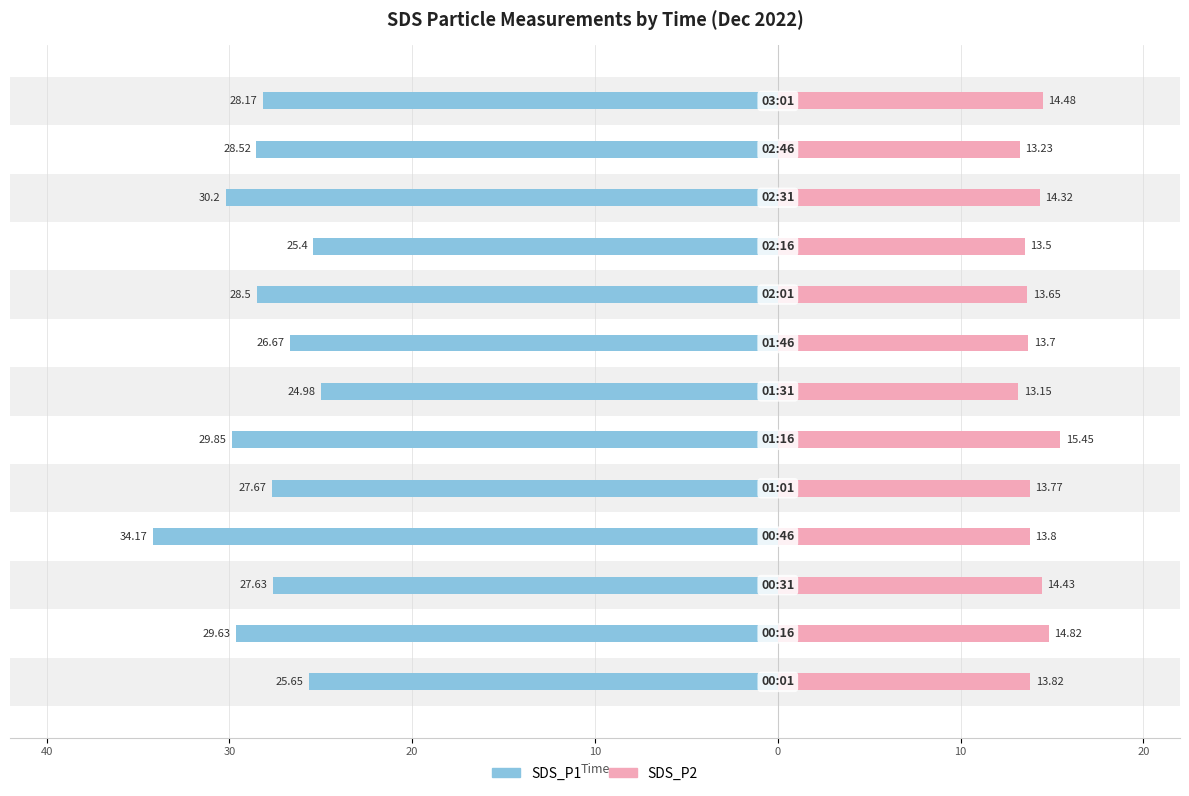

How many groups of bars are there?

13